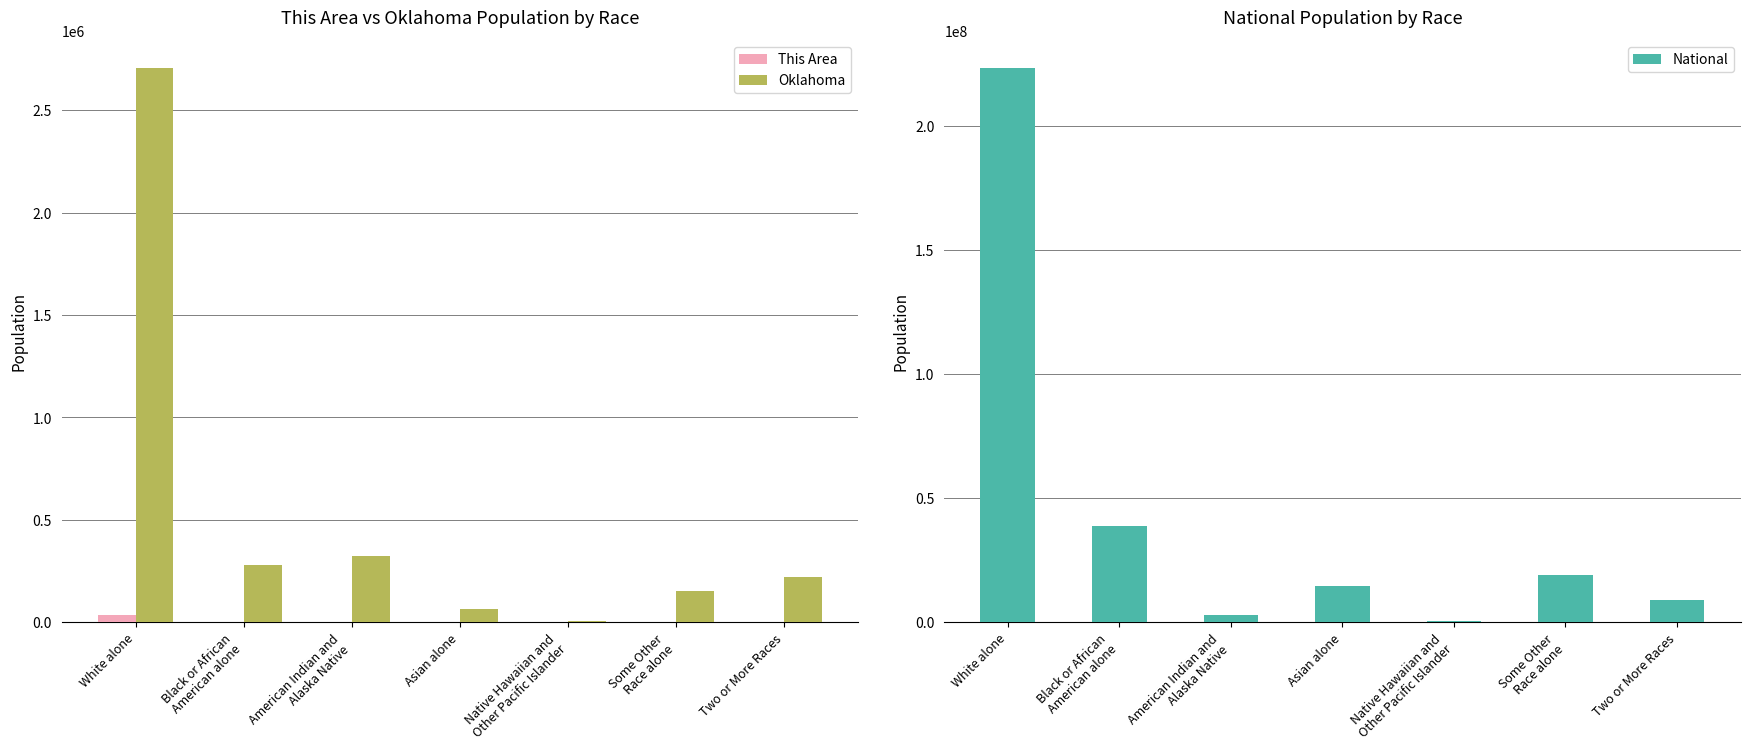

The value of Oklahoma at Asian alone is 65076. True or false?

True